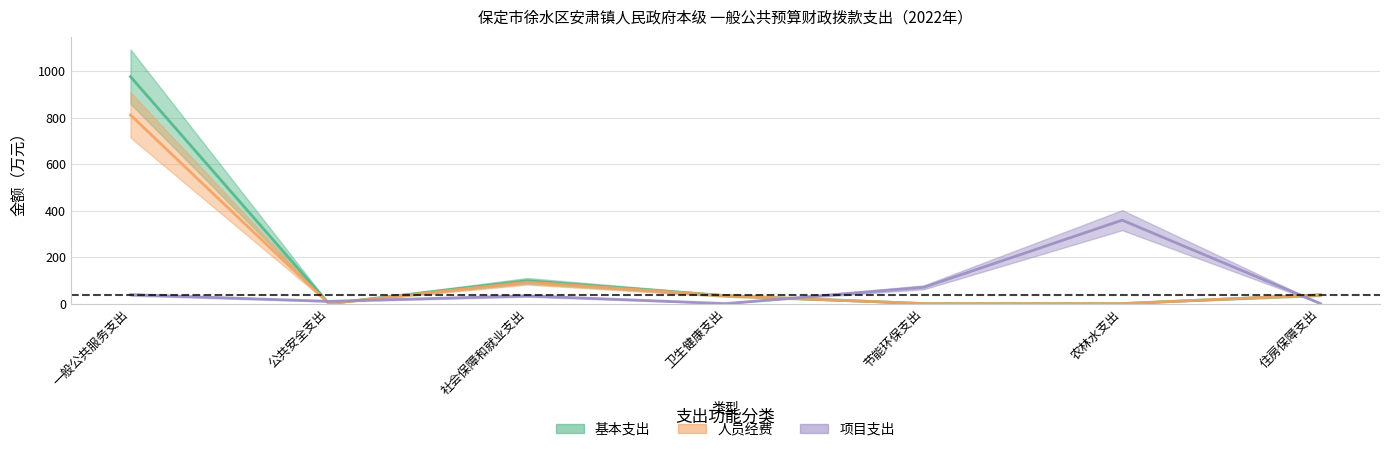

The 项目支出 series shows 57.8 at 社会保障和就业支出. True or false?

False